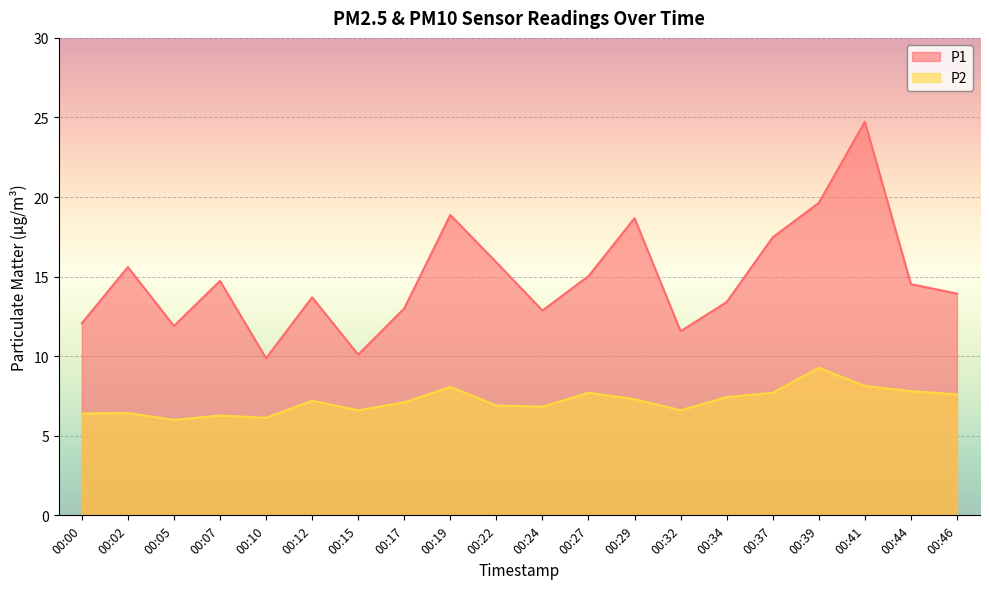

What is the sum of the P1 values at 00:44 and 00:32?

26.1